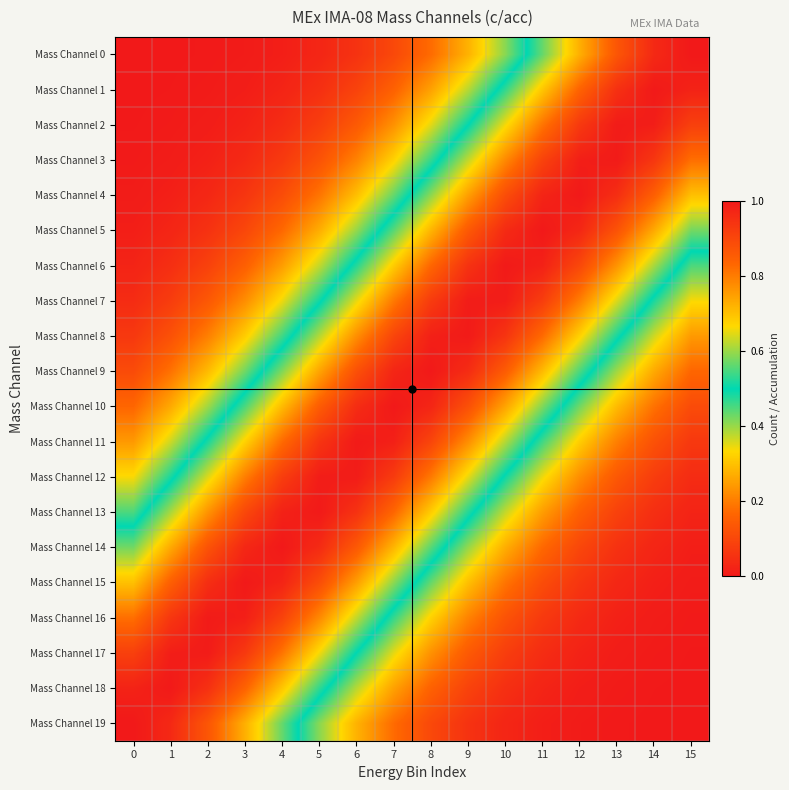

Which series has the largest total across all categories?

Mass Channel 9